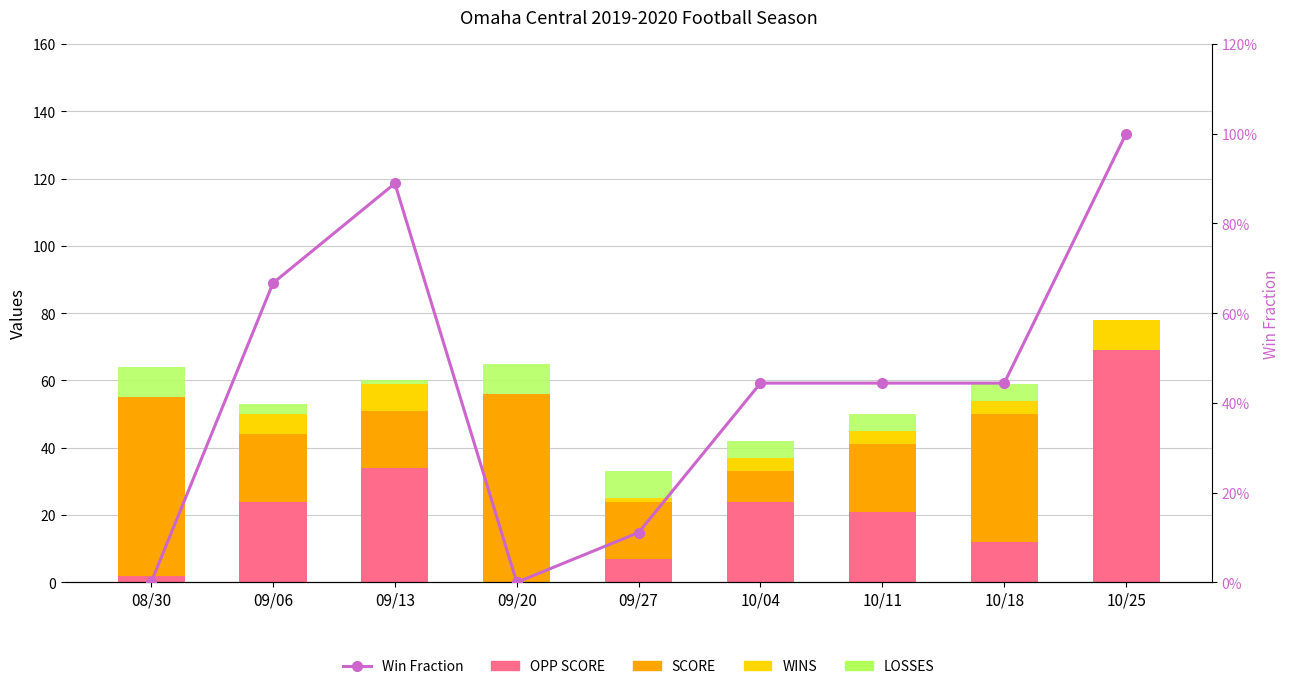

What is the spread (max minus min) of values at 08/30?

53.0